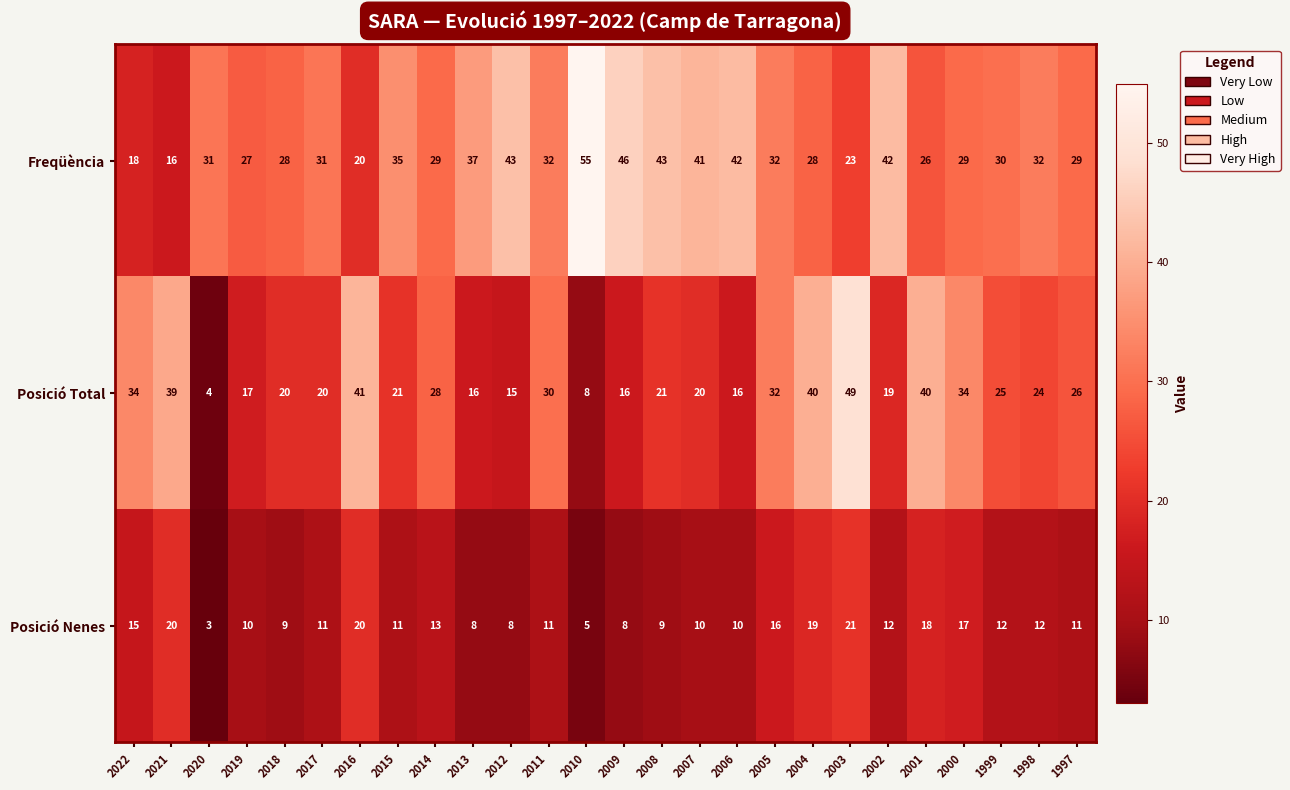

What value does the Posició Nenes series have at 2006, to the nearest 5?

10